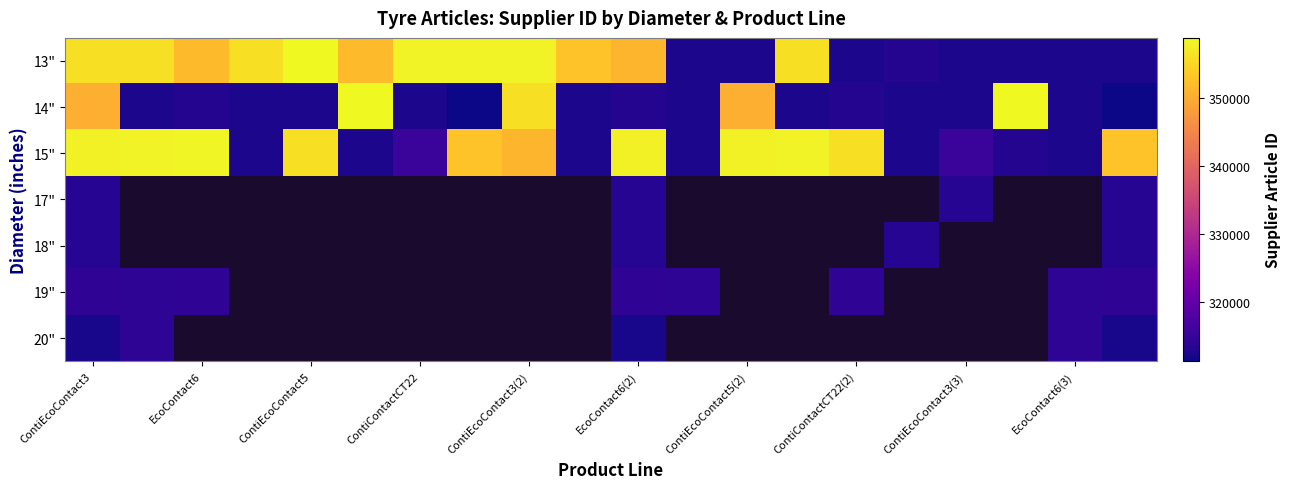

What is the sum of all 13" values?

6765817.0